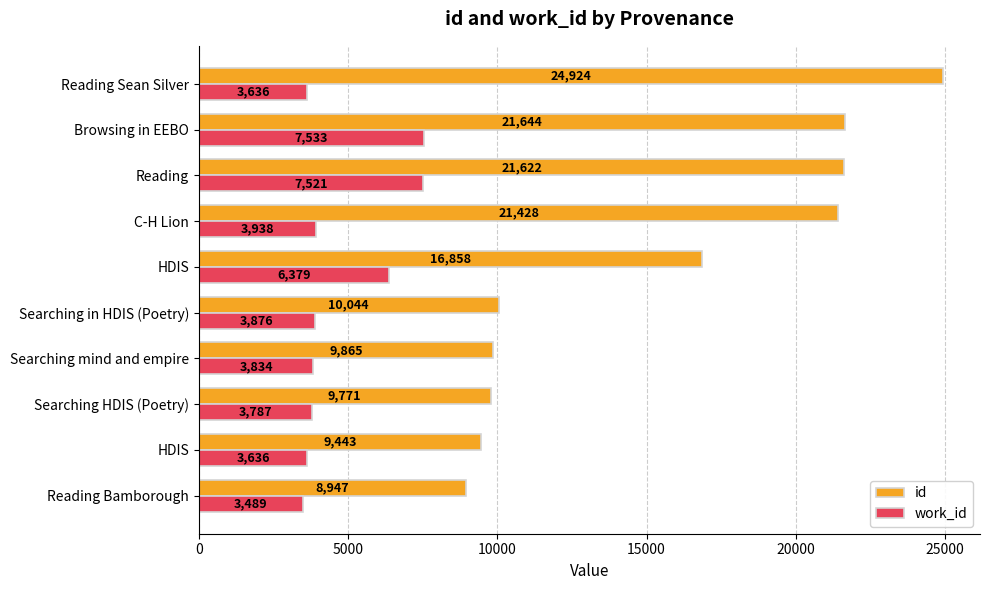

List the series in order of their overall mean, highest first.

id, work_id